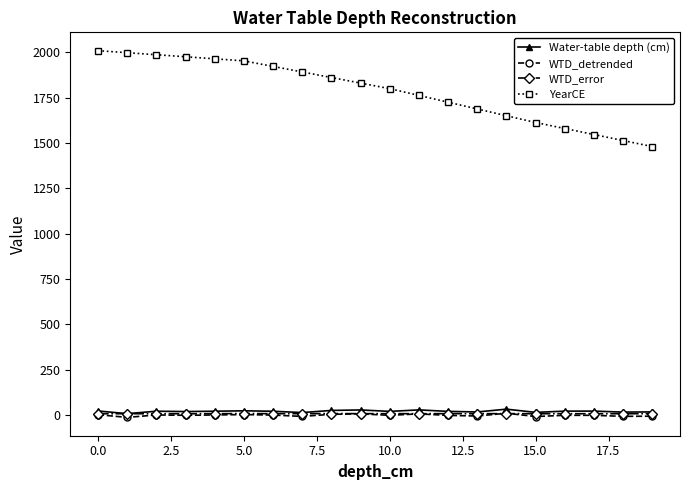

Is this an area chart (filled region under the line)?

No